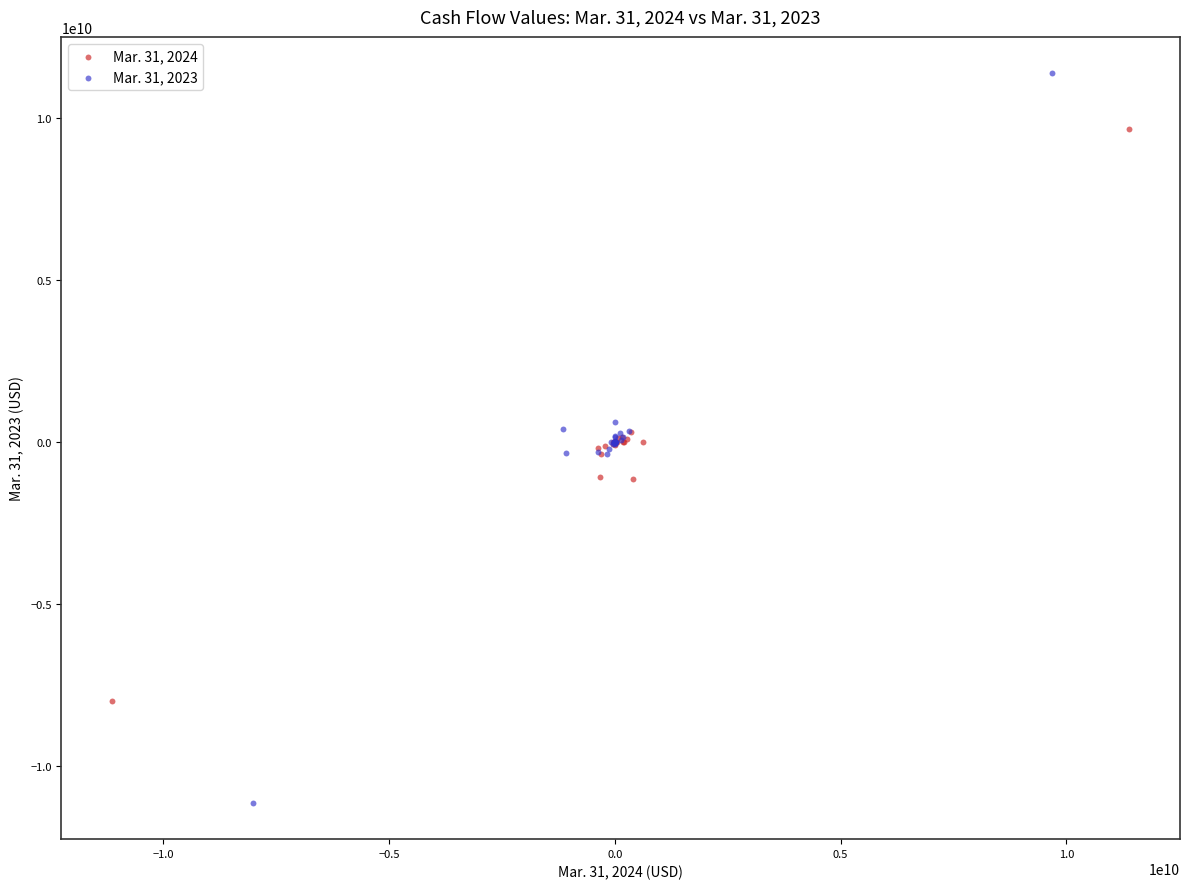

Which series reaches the minimum Y coordinate?

Mar. 31, 2023